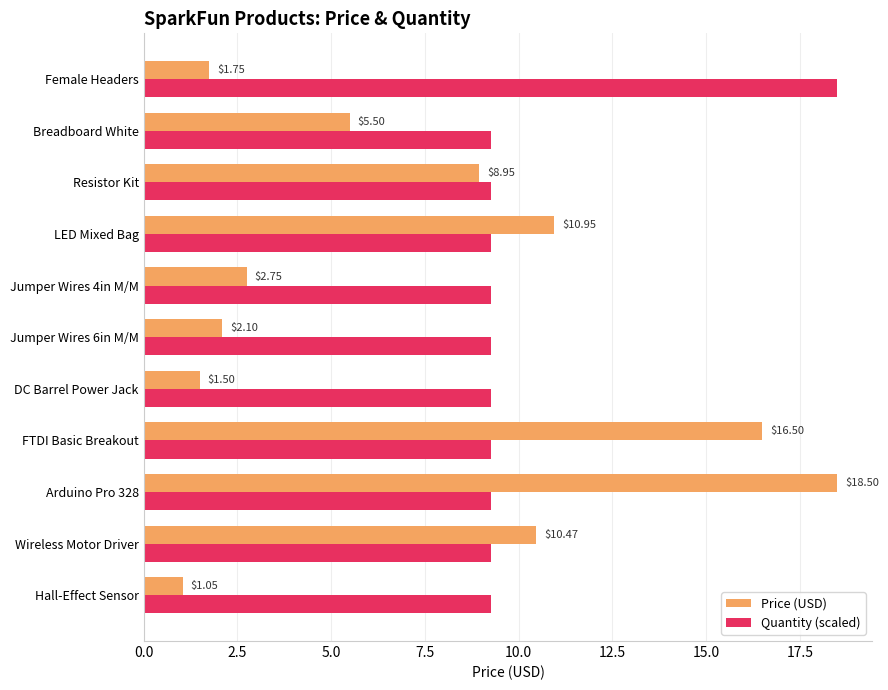

What is the difference between the Price (USD) values at Jumper Wires 6in M/M and DC Barrel Power Jack?

0.6